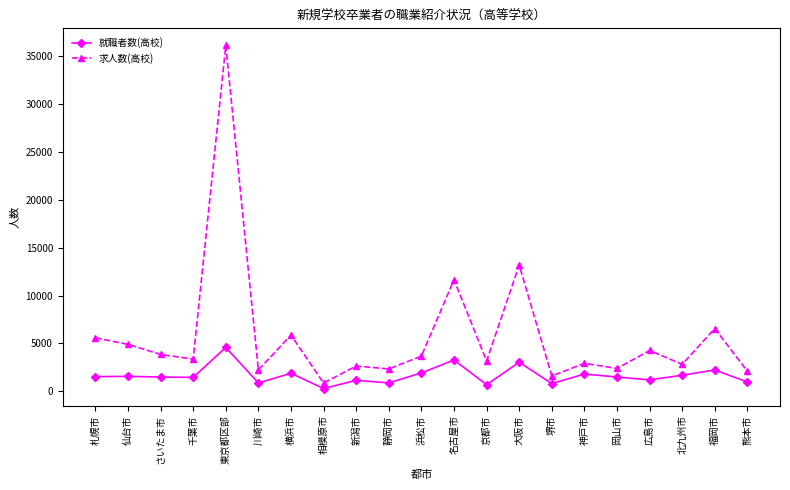

The value of 求人数(高校) at 大阪市 is 2637. True or false?

False